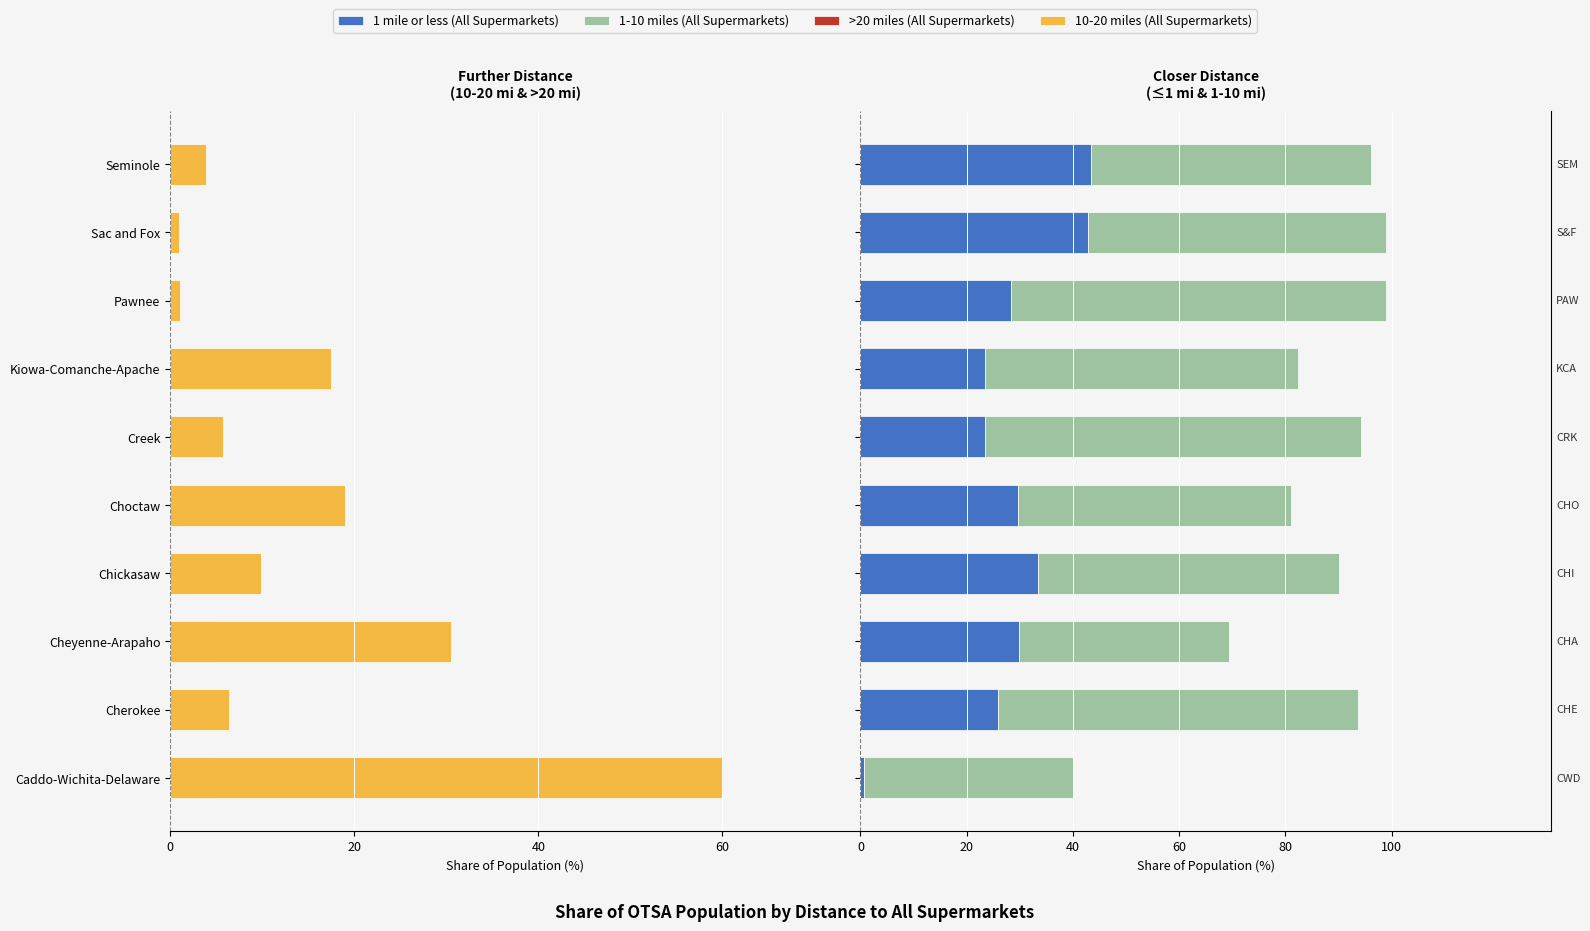

At Chickasaw, list the series in order from largest to smallest.

1-10 miles (All Supermarkets), 1 mile or less (All Supermarkets), >20 miles (All Supermarkets), 10-20 miles (All Supermarkets)